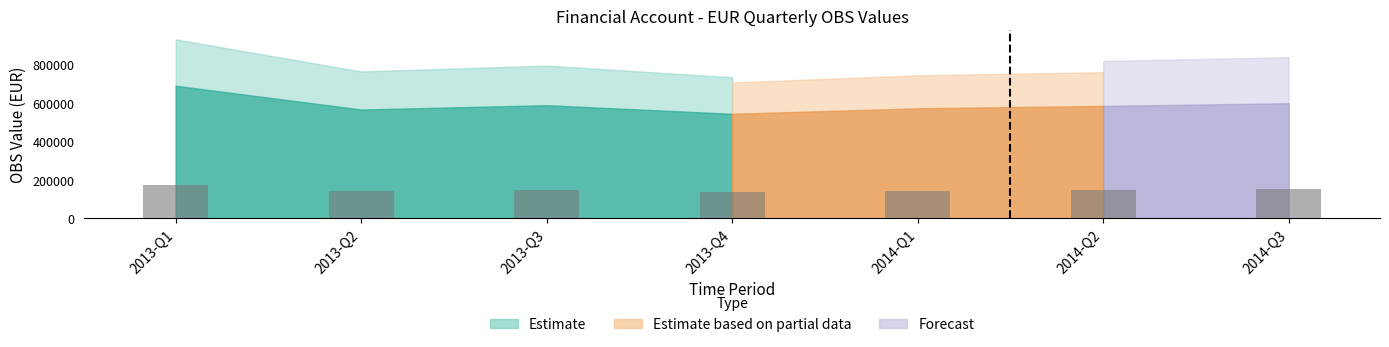

What is the sum of the values at 2013-Q3 and 2013-Q1?

318646.1